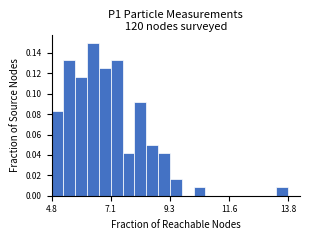

Read against the x-axis, roughly where is the centre of the tallest bar?

6.5